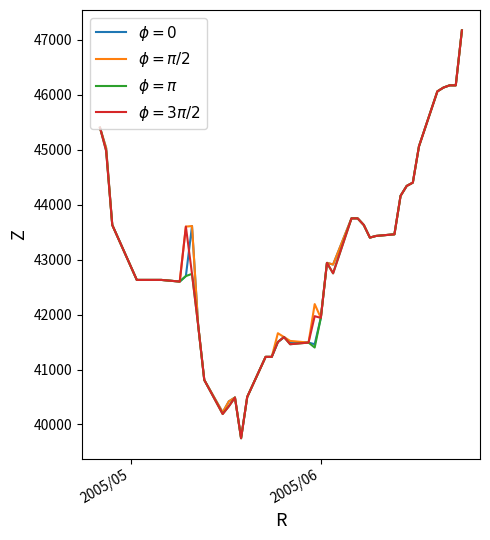

What is the greatest value displayed?

47170